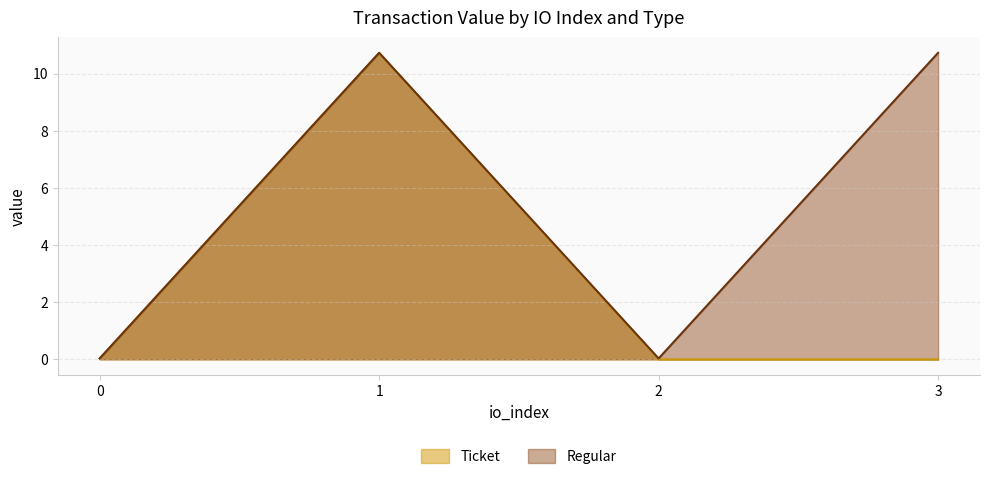

Is the value of Ticket at 1 greater than the value of Regular at 0?

Yes